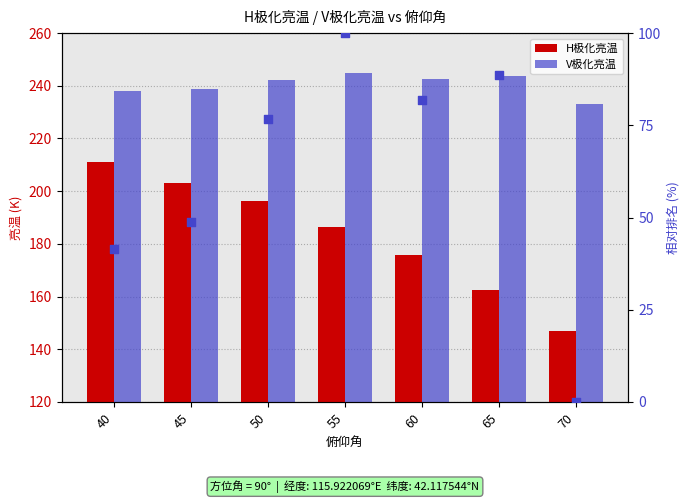

At how many categories does at least one series exceed 116?

7